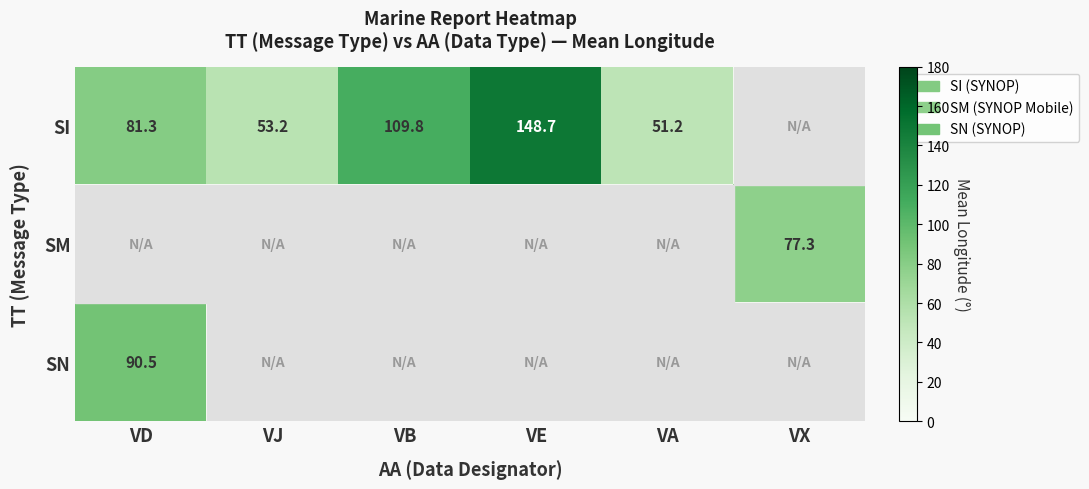

True or false: SM has a value of 41.9 at VX.

False